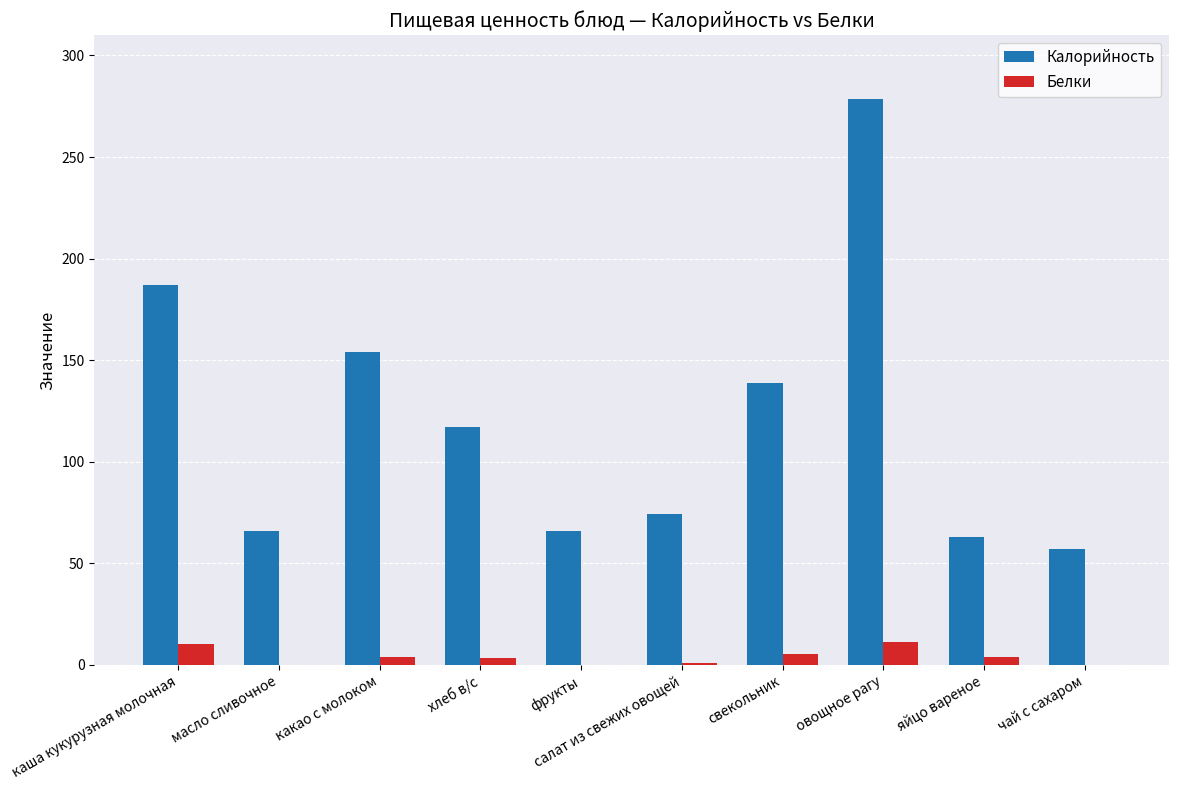

Which category has the highest value in the Калорийность series?

овощное рагу